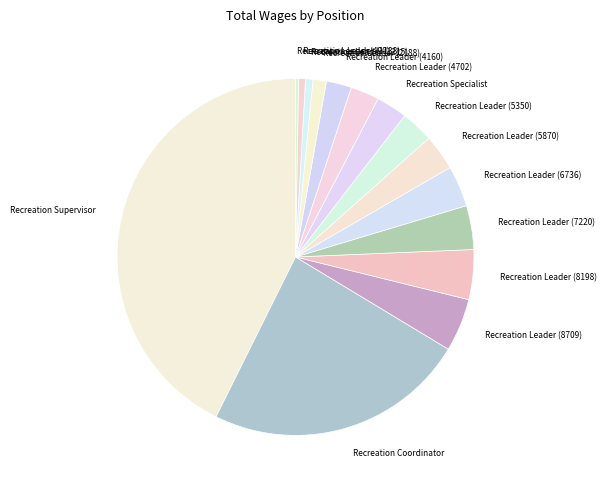

What is the largest slice in the pie chart?

Recreation Supervisor